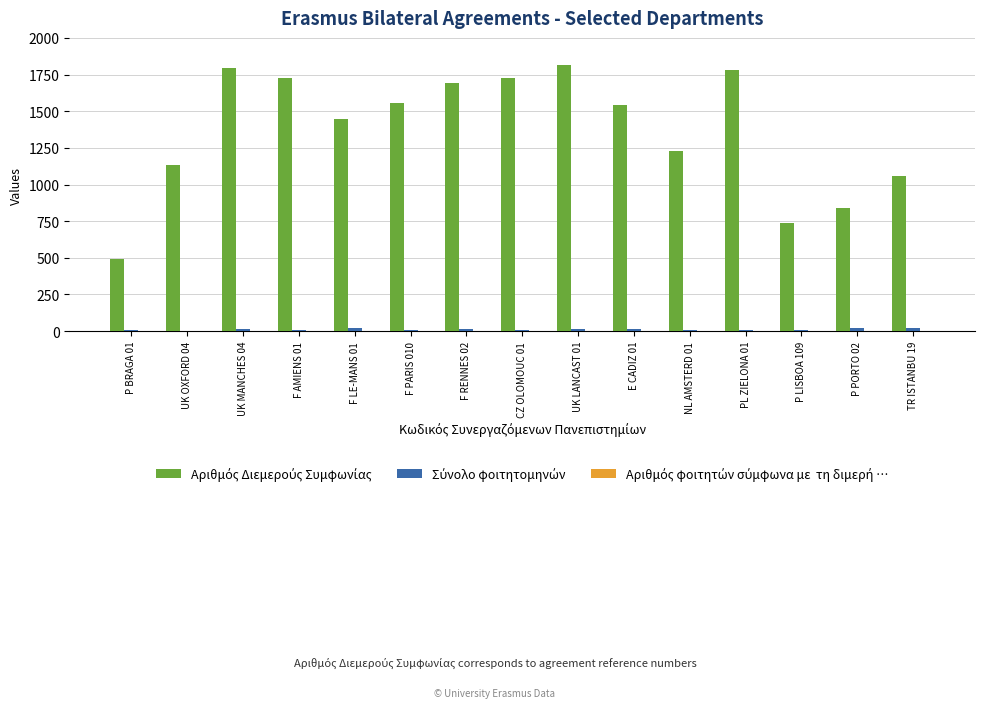

What is the greatest value displayed?

1816